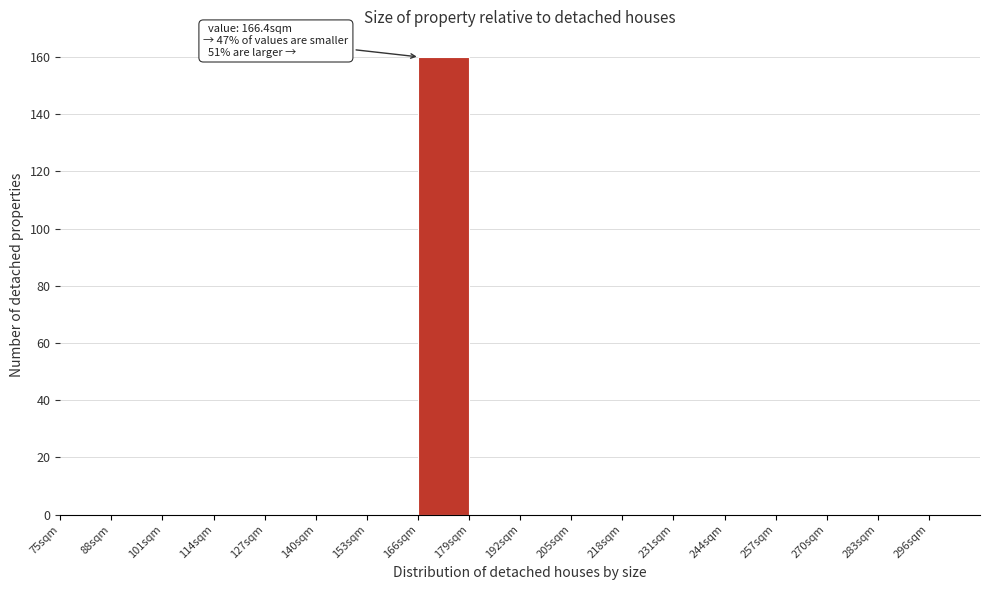

Which range on the x-axis has the tallest bar?

166 to 179